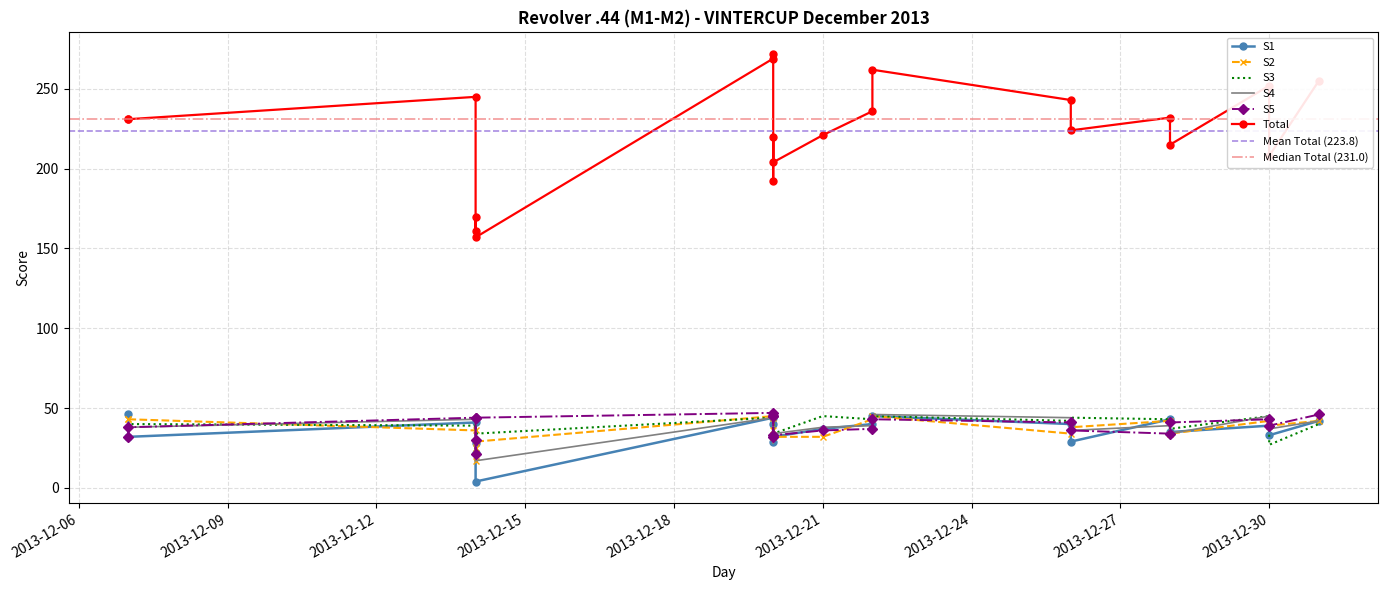

Is the value of S1 at 2013-12-28 greater than the value of S4 at 2013-12-14?

No